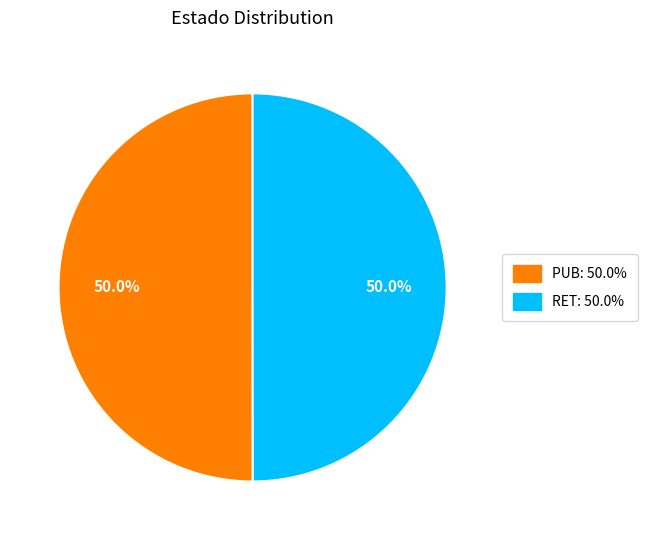

To the nearest percent, what is the combined percentage of PUB and RET?

100%